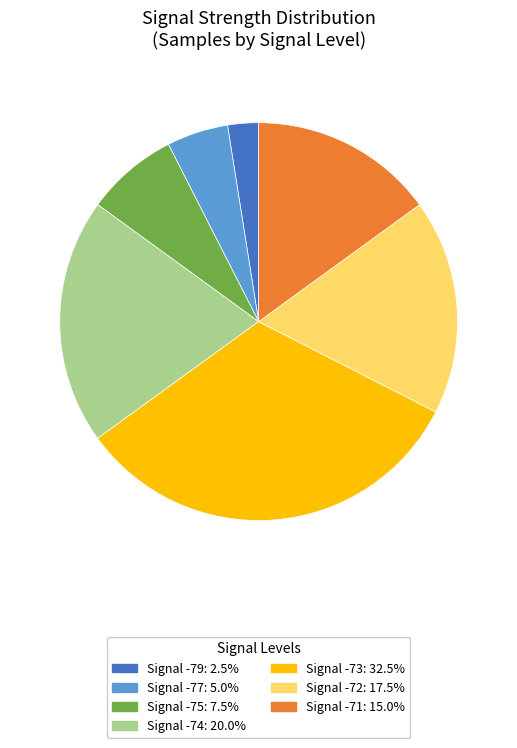

Does any single category account for the majority?

No